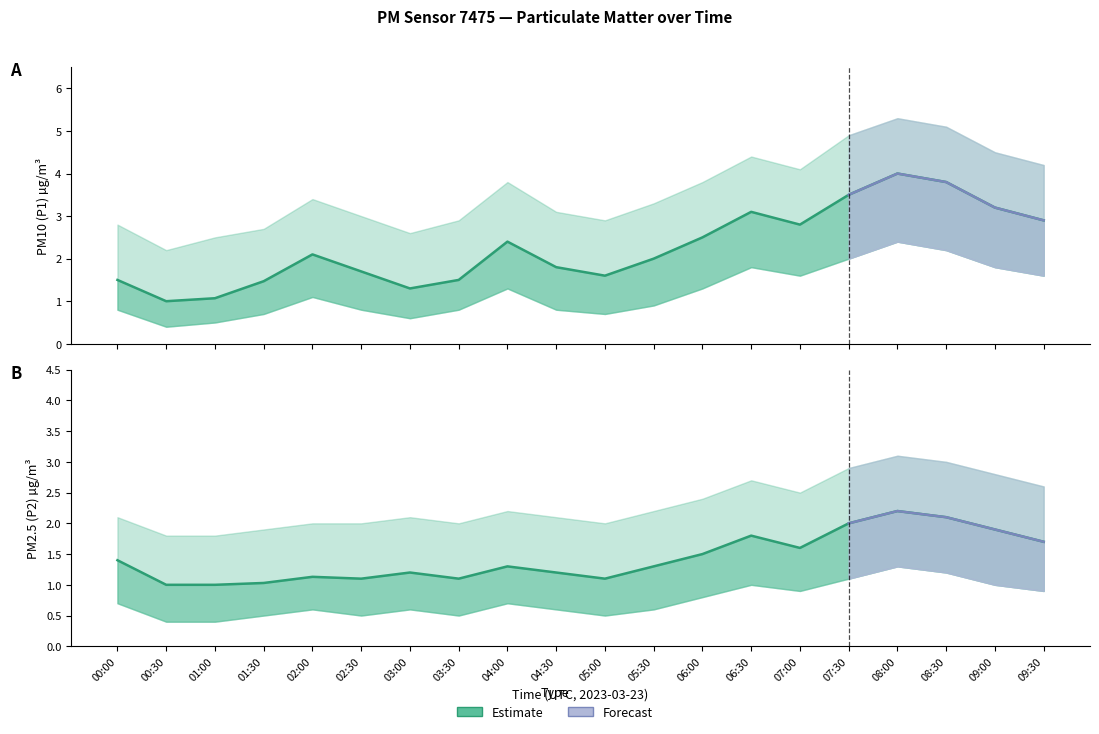

True or false: P1_upper and P2_upper cross at least once.

False